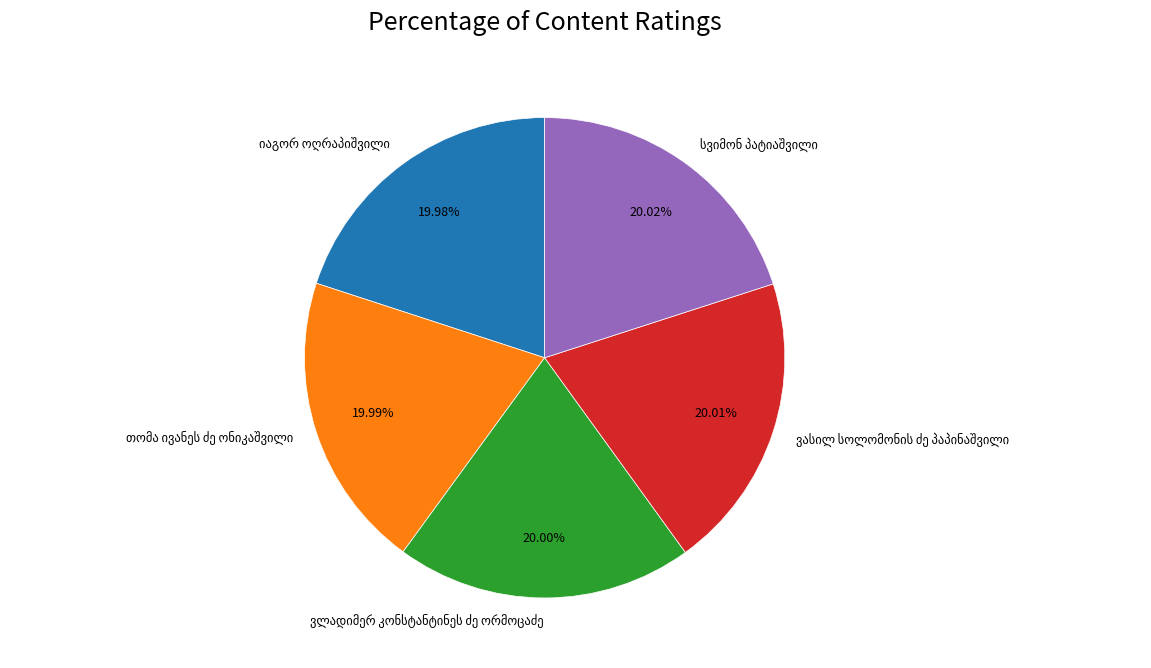

Is there any slice that represents more than half of the pie?

No